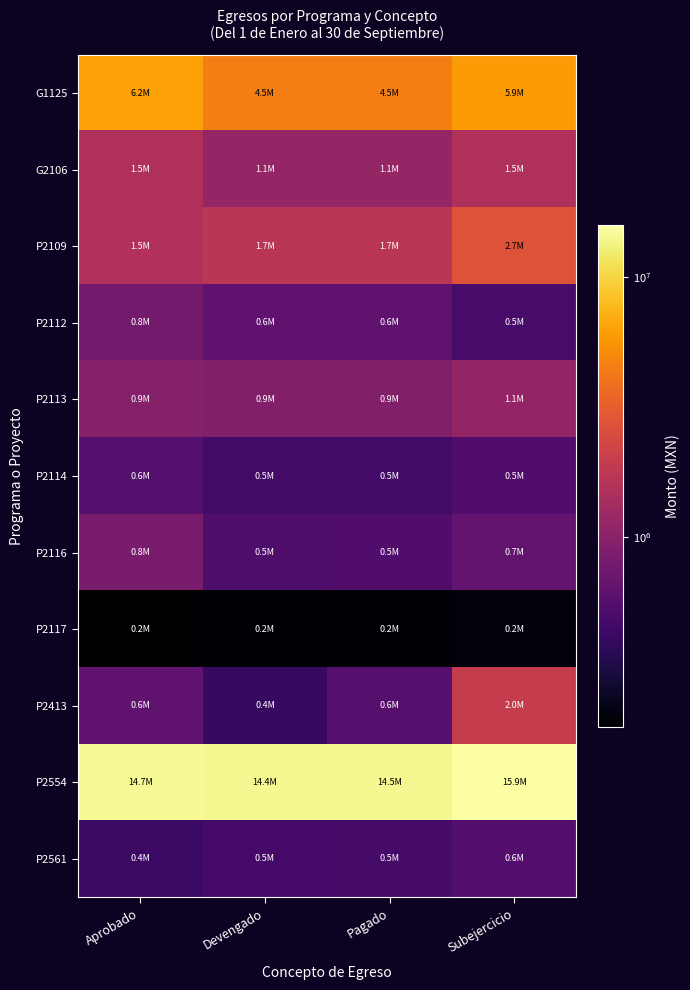

List the series in order of their peak value, lowest first.

P2117, P2561, P2114, P2112, P2116, P2113, G2106, P2413, P2109, G1125, P2554